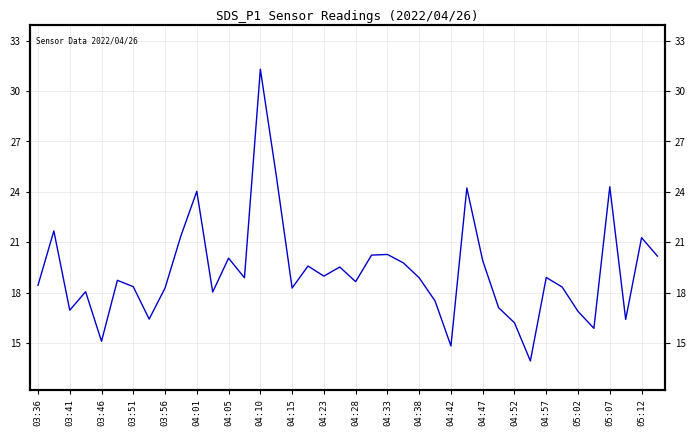

Reading left to right, list all the values displayed in this chart.

18.4	21.7	16.9	18.1	15.1	18.7	18.4	16.4	18.3	21.4	24.0	18.0	20.1	18.9	31.3	25.0	18.3	19.6	19.0	19.5	18.6	20.2	20.3	19.8	18.9	17.5	14.8	24.2	19.9	17.1	16.2	13.9	18.9	18.3	16.9	15.9	24.3	16.4	21.3	20.2